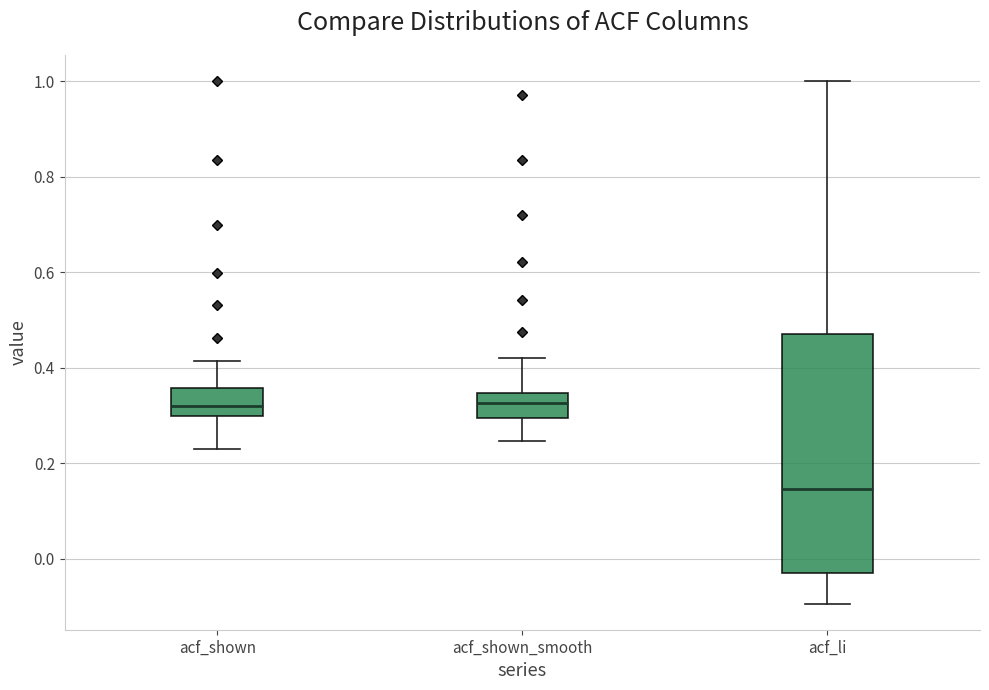

Which box is the tallest, from its lower edge to its upper edge?

acf_li